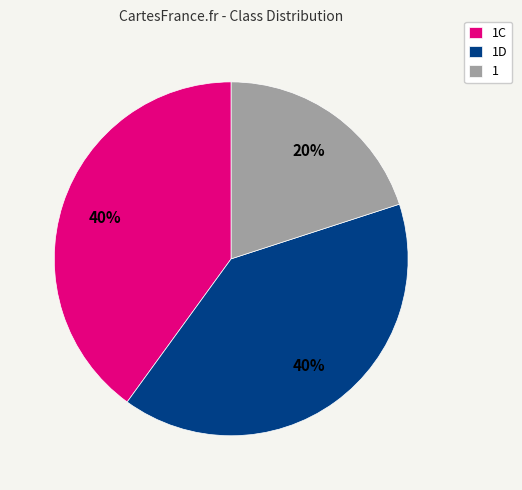

To the nearest percent, what is the difference between the 1 and 1D slice percentages?

20%